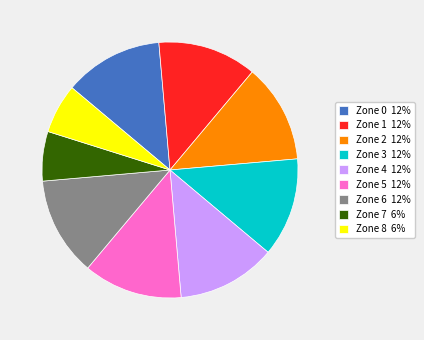

The Zone 4 slice represents 1% of the pie. True or false?

False